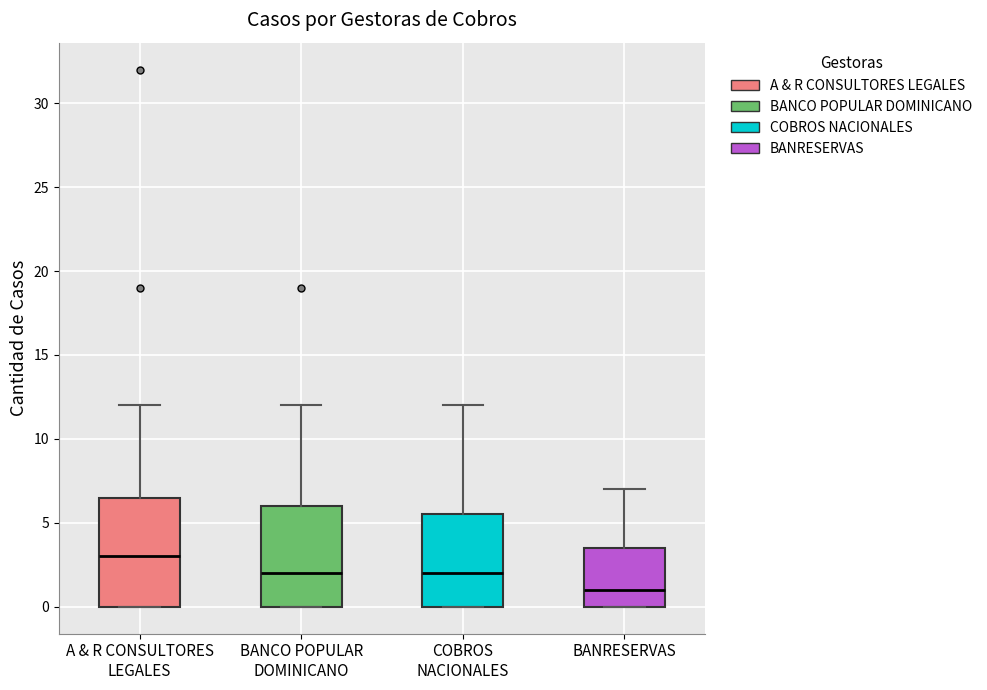

Which box is the tallest, from its lower edge to its upper edge?

A & R CONSULTORES LEGALES